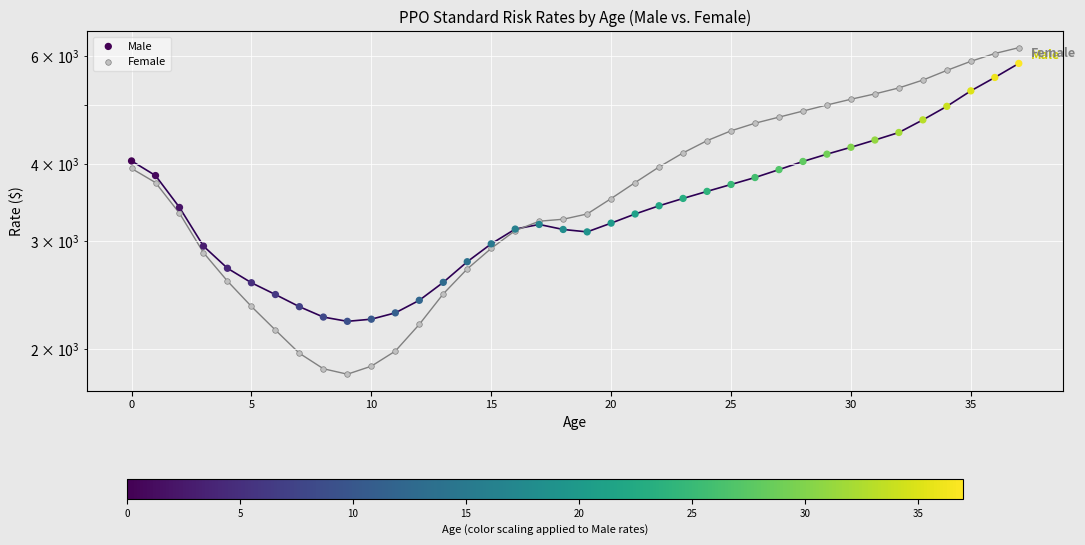

Which series contains the highest Y value?

Female